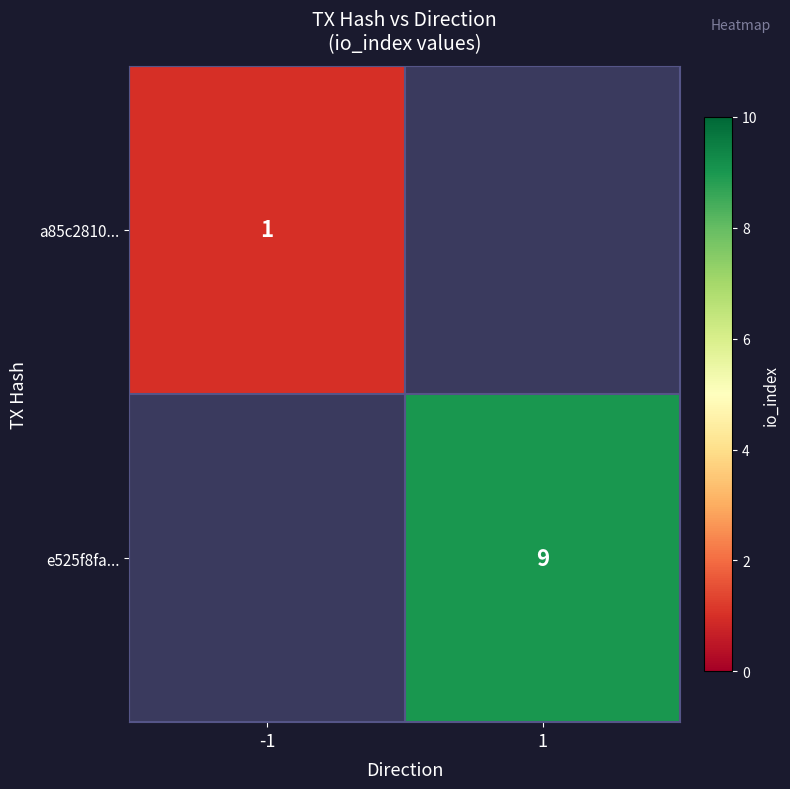

The value of e525f8fa... at 1 is 14. True or false?

False